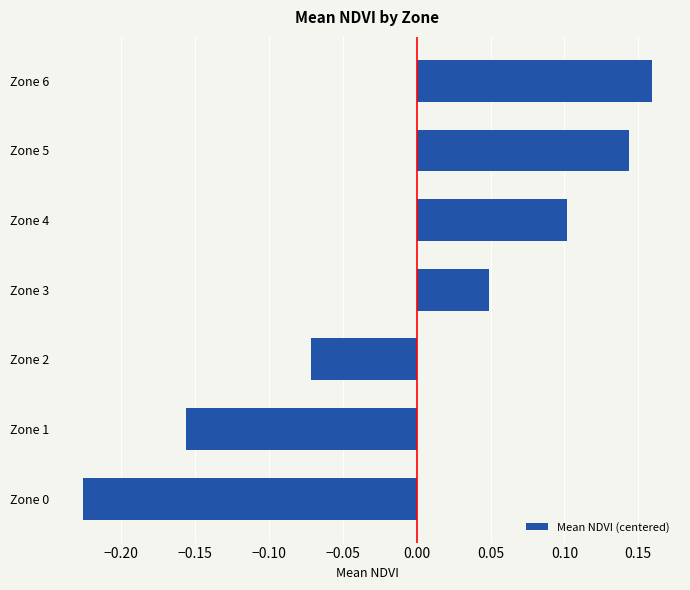

At which label is the value closest to 0?

Zone 3